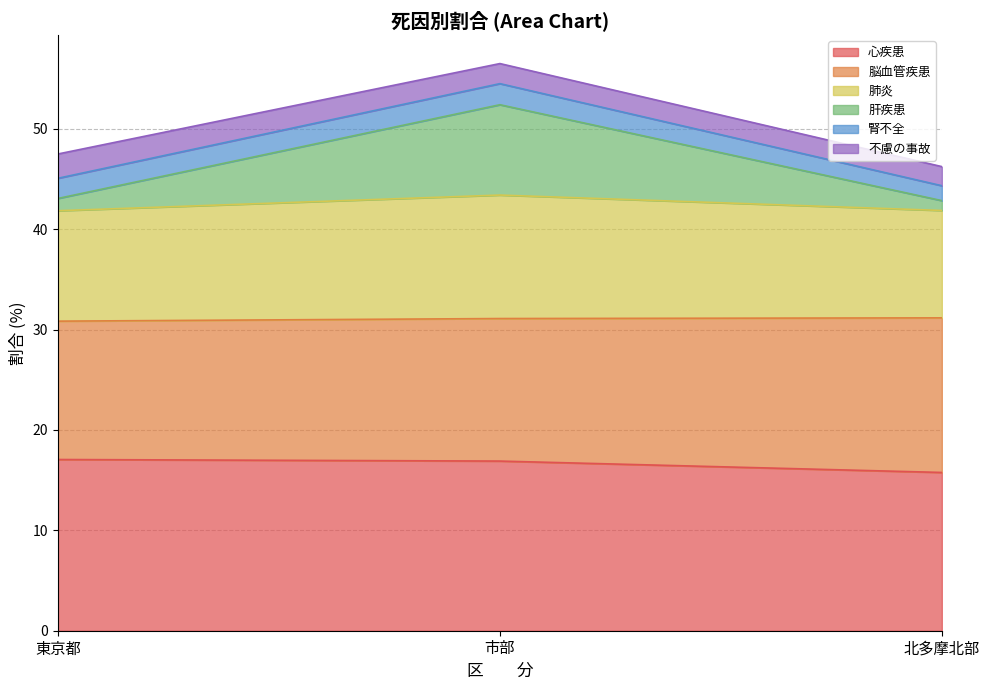

Read the 心疾患 value at 東京都.

17.1